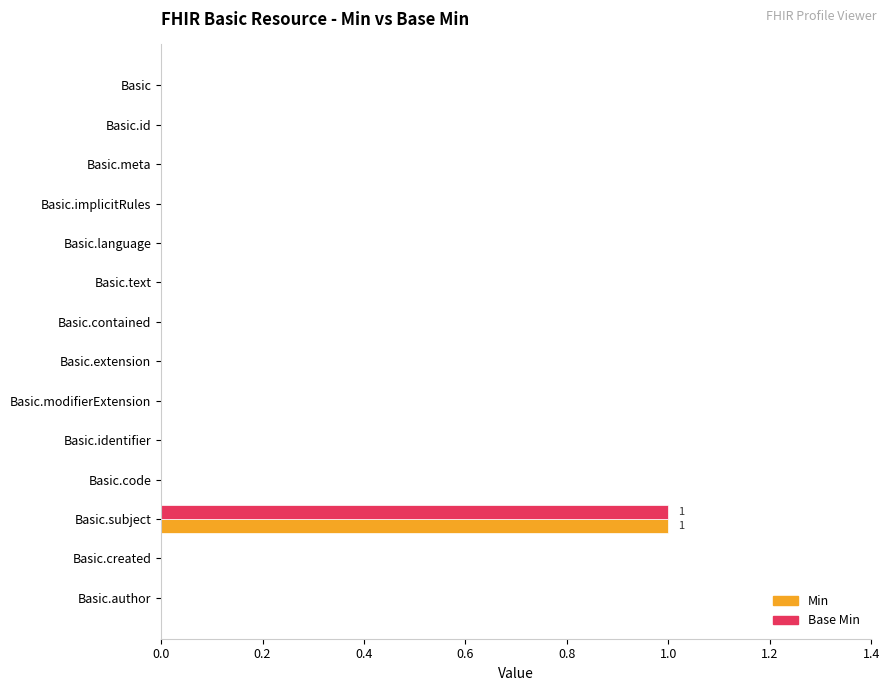

What is the maximum value for Min?

1